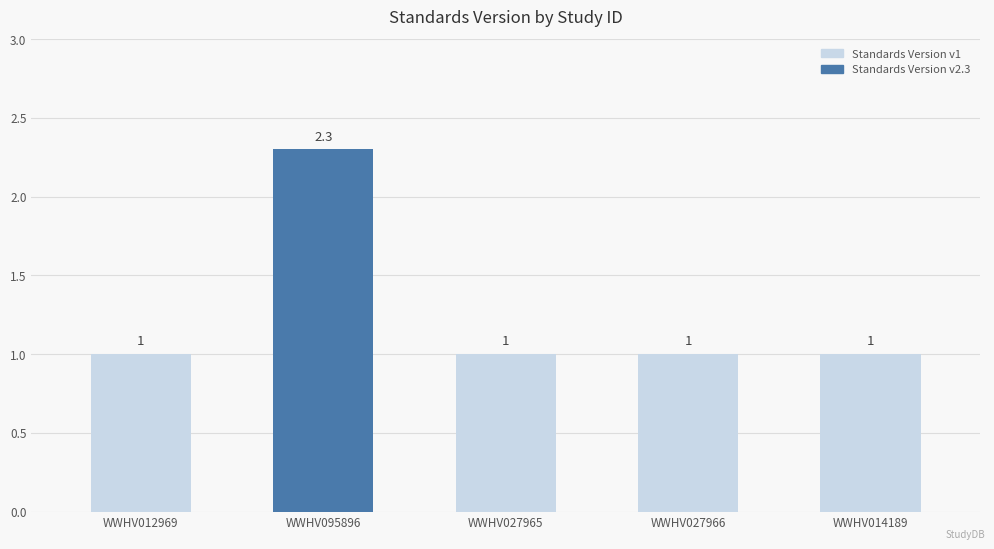

What is the maximum value shown in the chart?

2.3